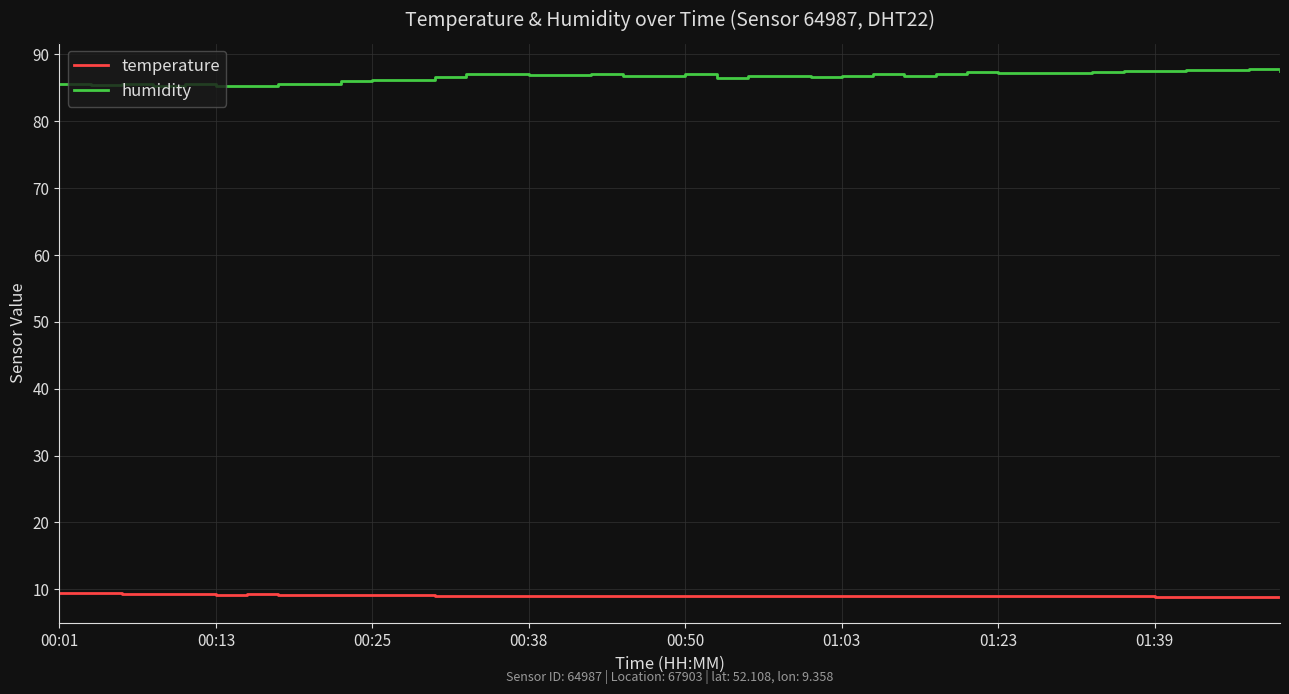

What is the difference between the maximum and minimum values in the humidity series?

2.6